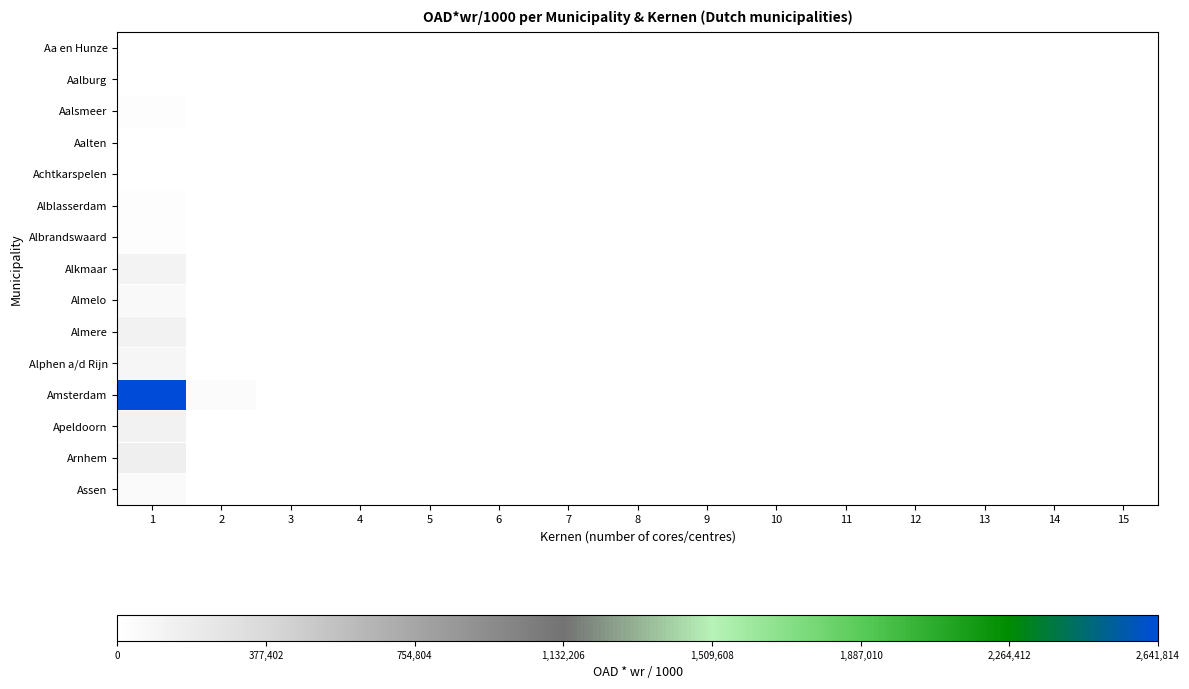

Which series has the widest spread of values?

Amsterdam